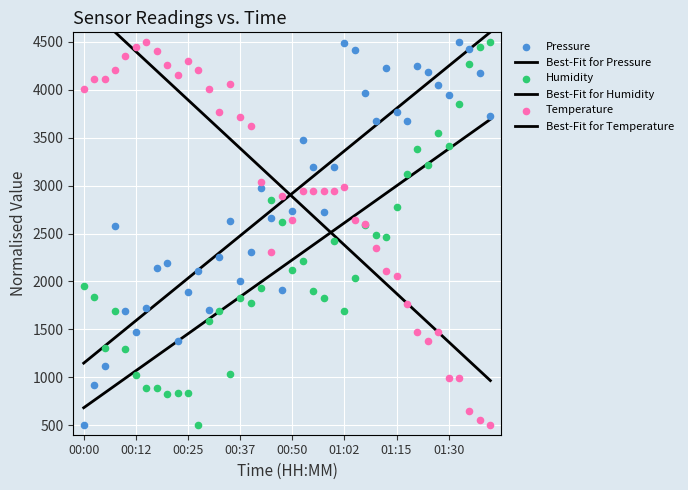

What are all the series names shown in the legend?

Best-Fit for Pressure, Best-Fit for Humidity, Best-Fit for Temperature, Pressure, Humidity, Temperature